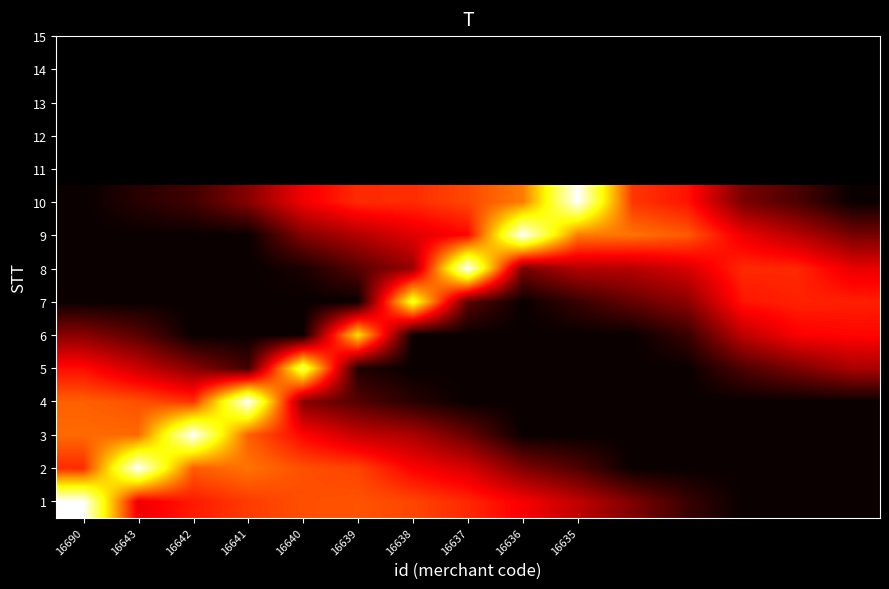

Reading left to right, list all the values displayed in this chart.

1: 1.0	0.3	0.4	0.5	0.5	0.5	0.5	0.4	0.4	0.3	0.2	0.1	0.0	0.0	0.0
2: 0.4	1.0	0.5	0.5	0.5	0.5	0.4	0.3	0.2	0.1	0.0	0.0	0.0	0.0	0.0
3: 0.5	0.5	1.0	0.5	0.4	0.3	0.2	0.1	0.0	0.0	0.0	0.0	0.0	0.0	0.0
4: 0.5	0.5	0.4	1.0	0.2	0.1	0.0	0.0	0.0	0.0	0.0	0.0	0.0	0.0	0.0
5: 0.4	0.3	0.2	0.1	0.8	0.0	0.0	0.0	0.0	0.0	0.0	0.0	0.1	0.2	0.2
6: 0.2	0.1	0.0	0.0	0.0	0.7	0.0	0.0	0.0	0.0	0.0	0.1	0.3	0.4	0.4
7: 0.0	0.0	0.0	0.0	0.0	0.0	0.8	0.1	0.0	0.1	0.1	0.2	0.4	0.4	0.4
8: 0.0	0.0	0.0	0.0	0.0	0.1	0.2	1.0	0.2	0.3	0.3	0.3	0.4	0.4	0.3
9: 0.0	0.0	0.0	0.0	0.2	0.3	0.3	0.4	1.0	0.5	0.5	0.5	0.3	0.3	0.2
10: 0.0	0.0	0.1	0.2	0.3	0.4	0.4	0.5	0.6	1.0	0.4	0.4	0.2	0.1	0.0